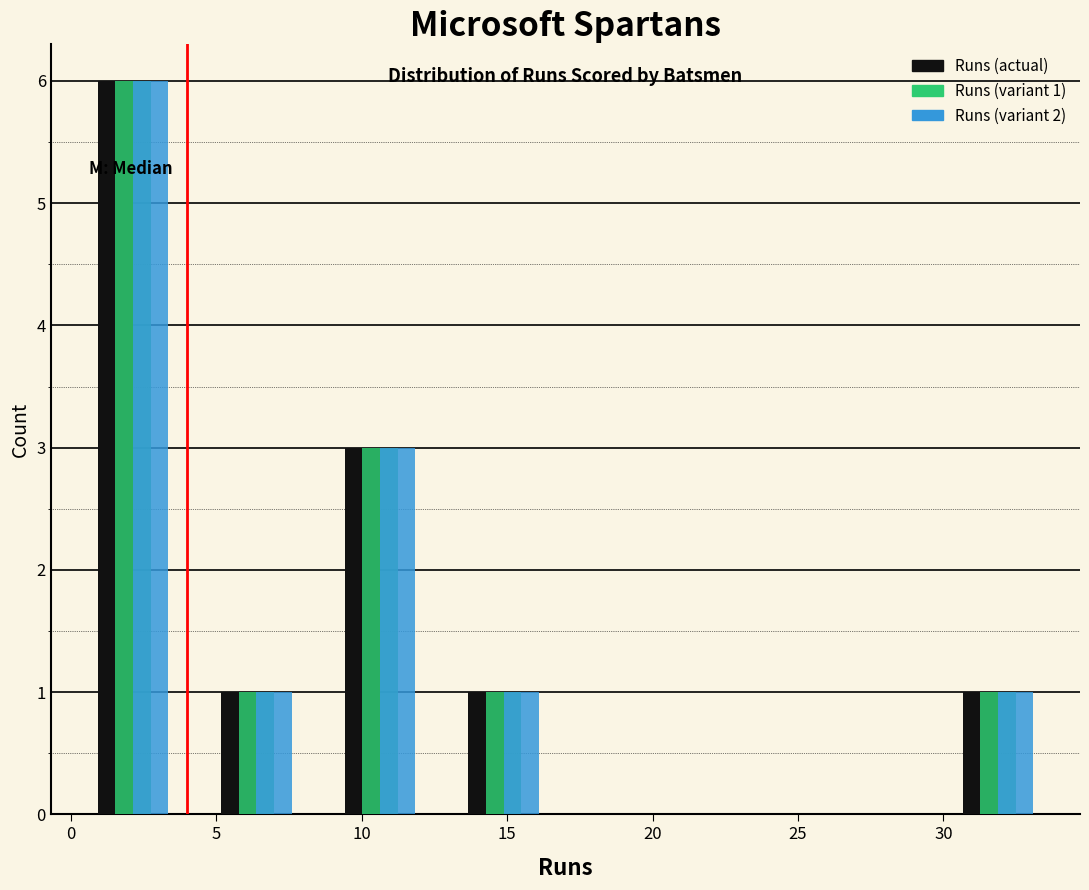

In the Runs (variant 2) series, which range on the x-axis has the tallest bar?

0.00 to 4.25